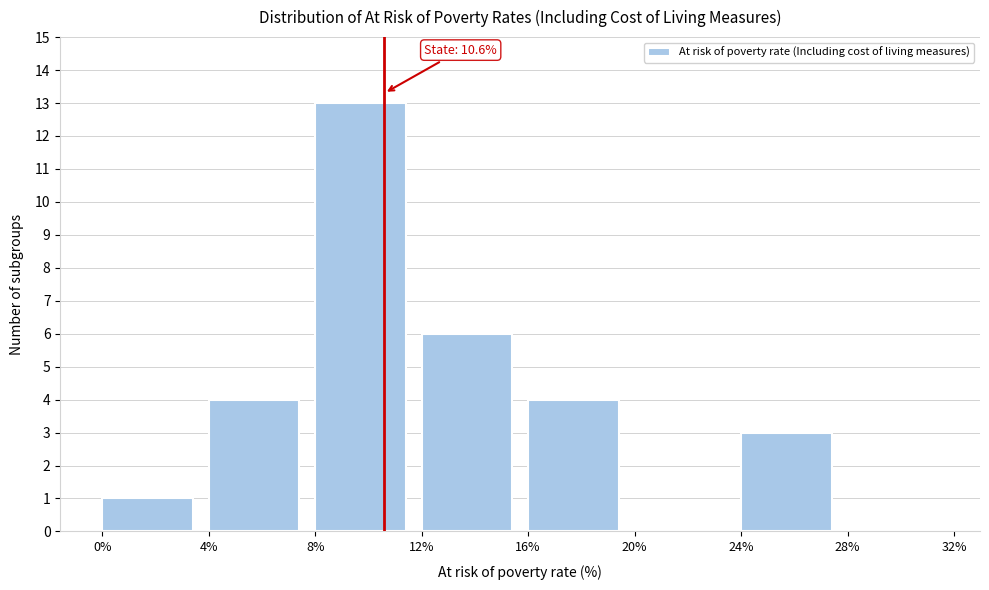

Over which range of the x-axis is the bar tallest?

8% to 12%